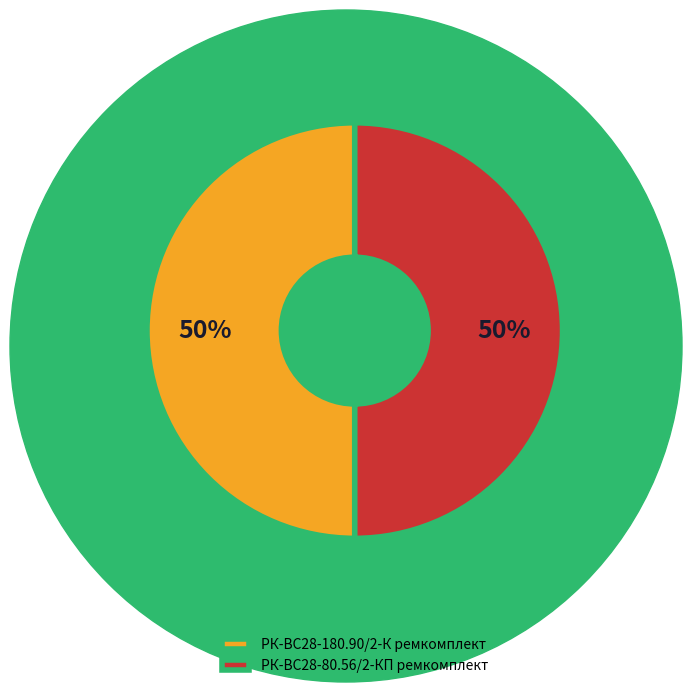

Combined, do РК-ВС28-80.56/2-КП ремкомплект and РК-ВС28-180.90/2-К ремкомплект account for over 50%?

Yes